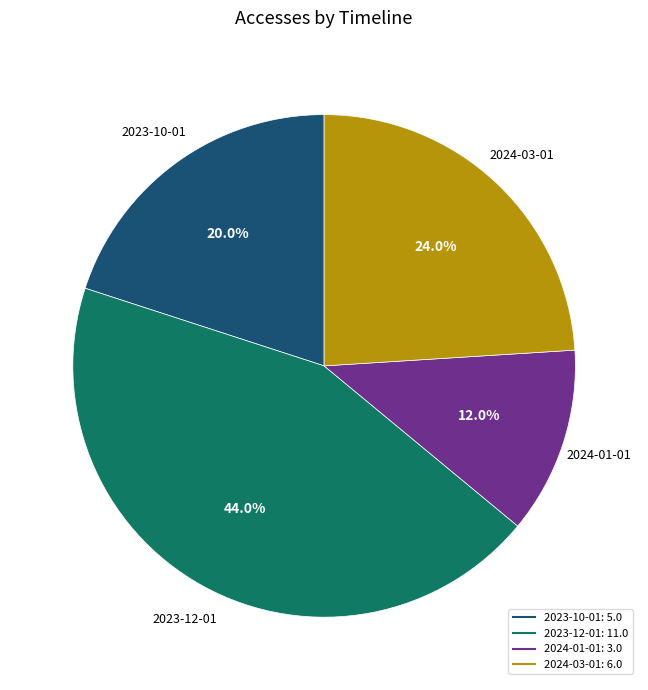

Which has a higher value, 2023-12-01 or 2024-03-01?

2023-12-01